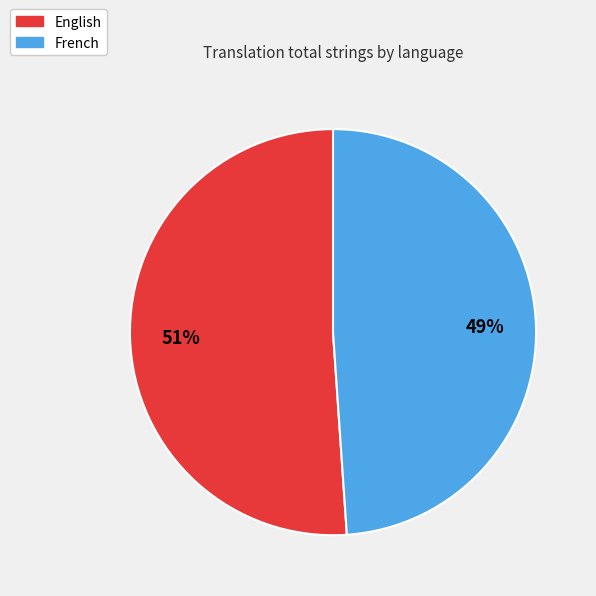

Do French and English together represent more than half of the pie?

Yes